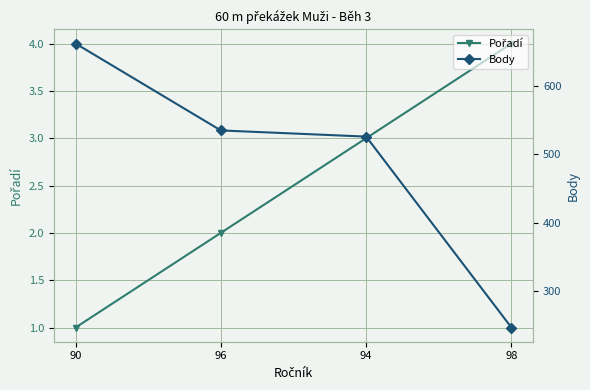

How many lines are shown in the chart?

2